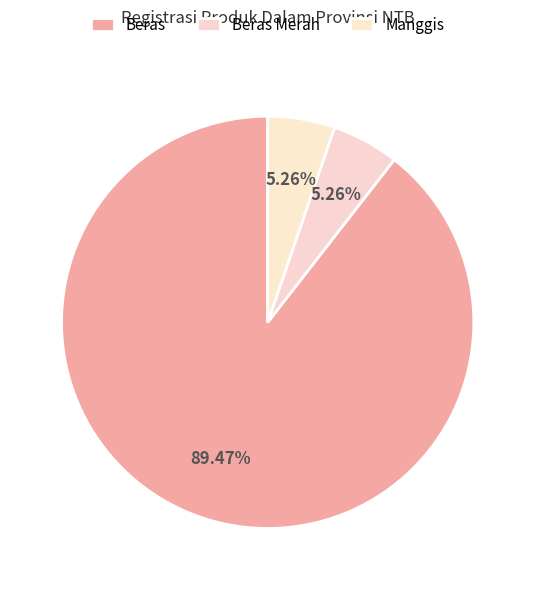

Count the number of slices in the pie.

3